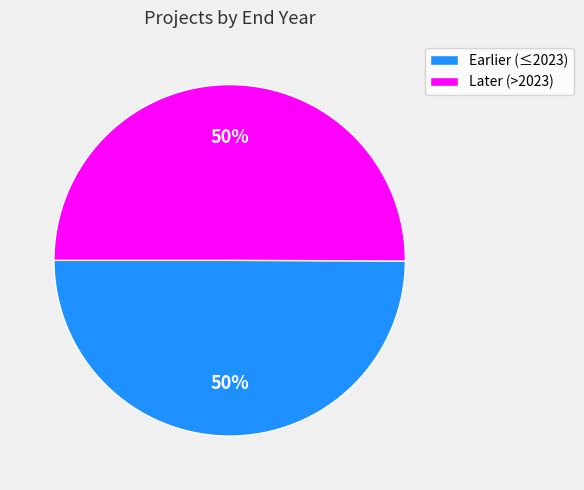

How many segments does this pie chart have?

2